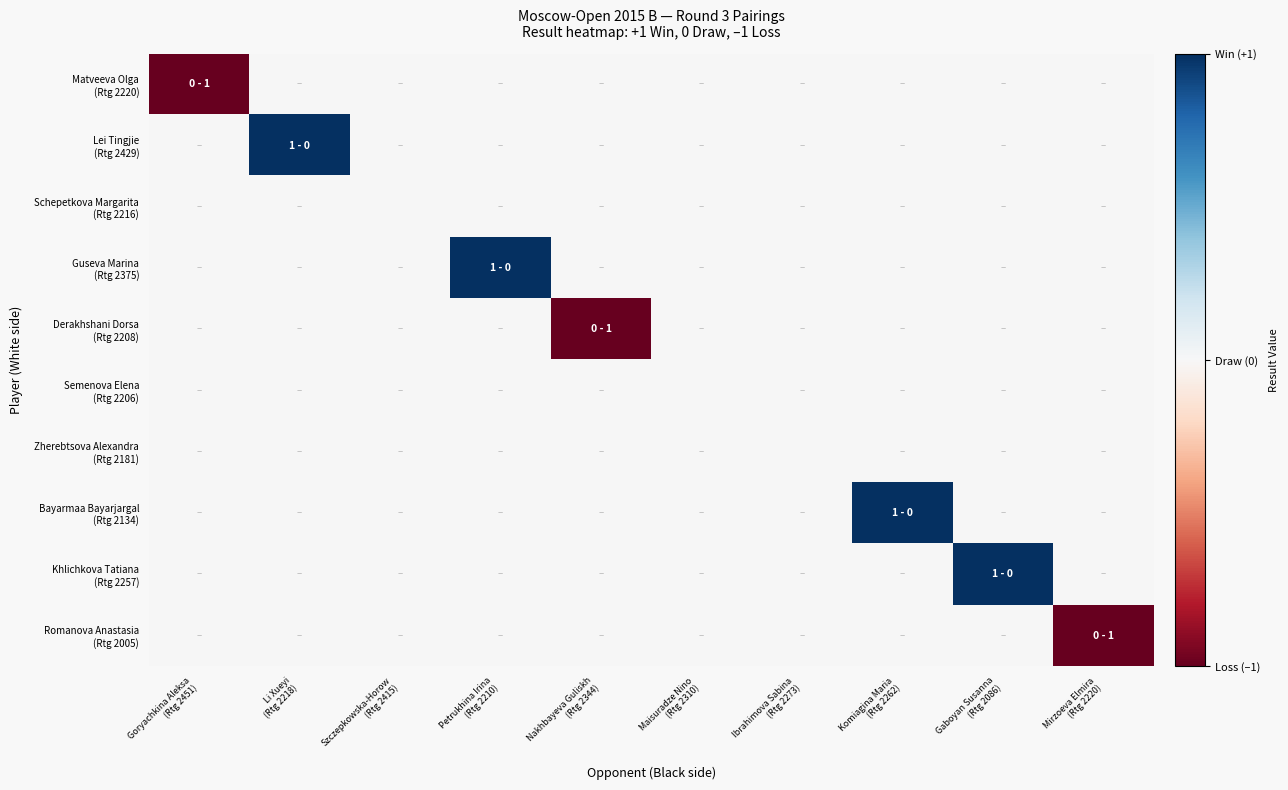

How many distinct data groups are displayed?

10